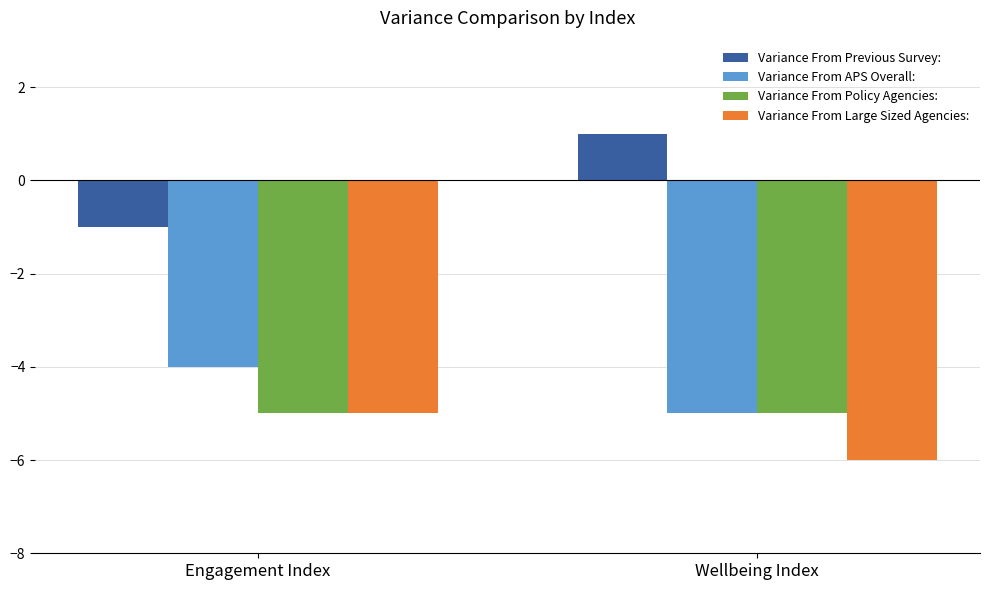

What is the label of the 1st bar from the right?

Wellbeing Index